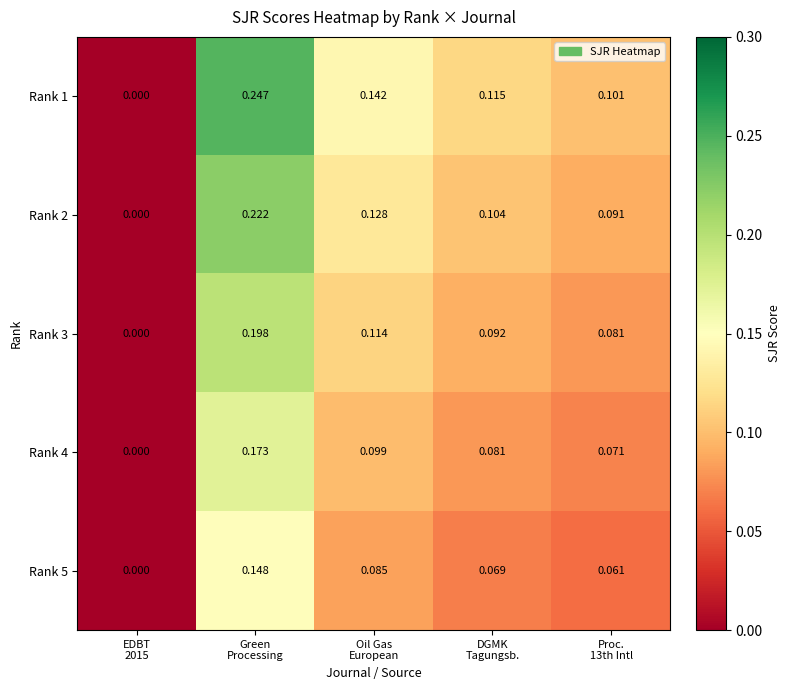

How many series are shown in this chart?

5